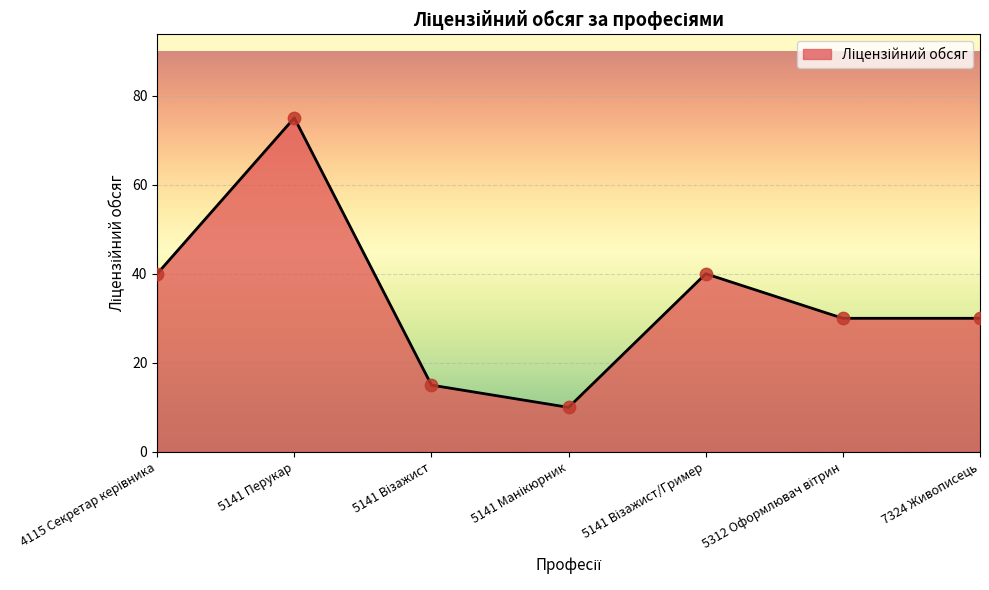

True or false: the data has more than 2 interior local peaks.

False